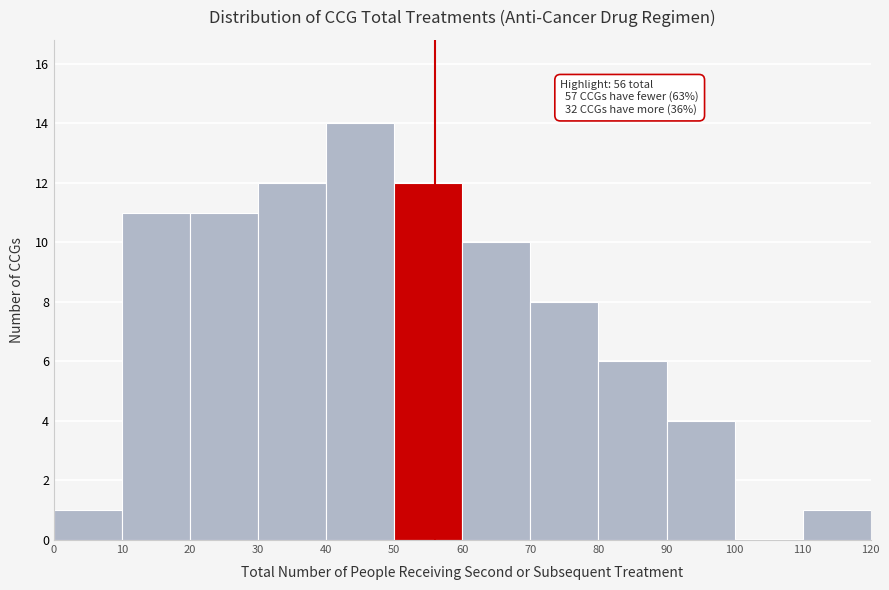

Which range on the x-axis has the tallest bar?

40 to 50